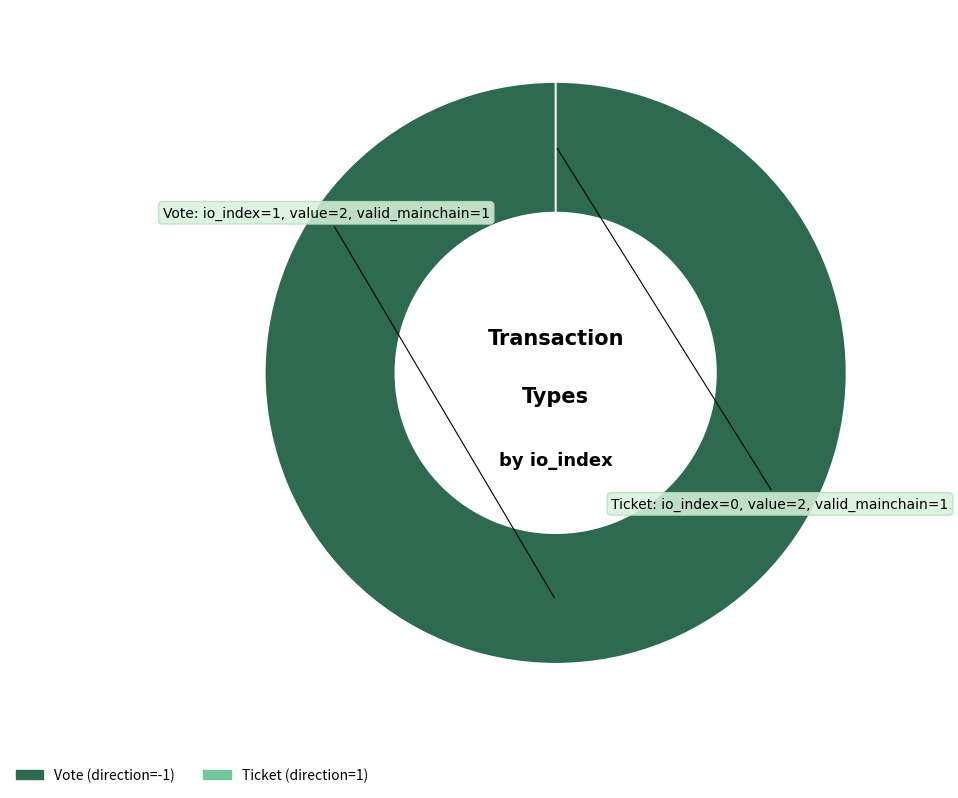

To the nearest percent, what is the combined percentage of Ticket (io_index=0) and Vote (io_index=1)?

100%